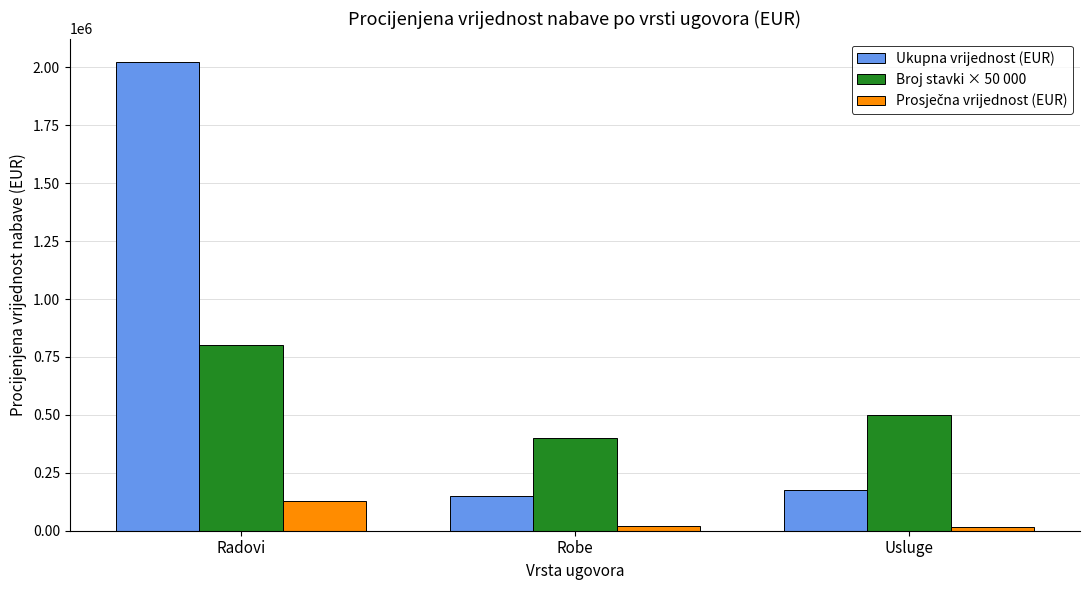

What is the total value across all series at Usluge?

693741.5